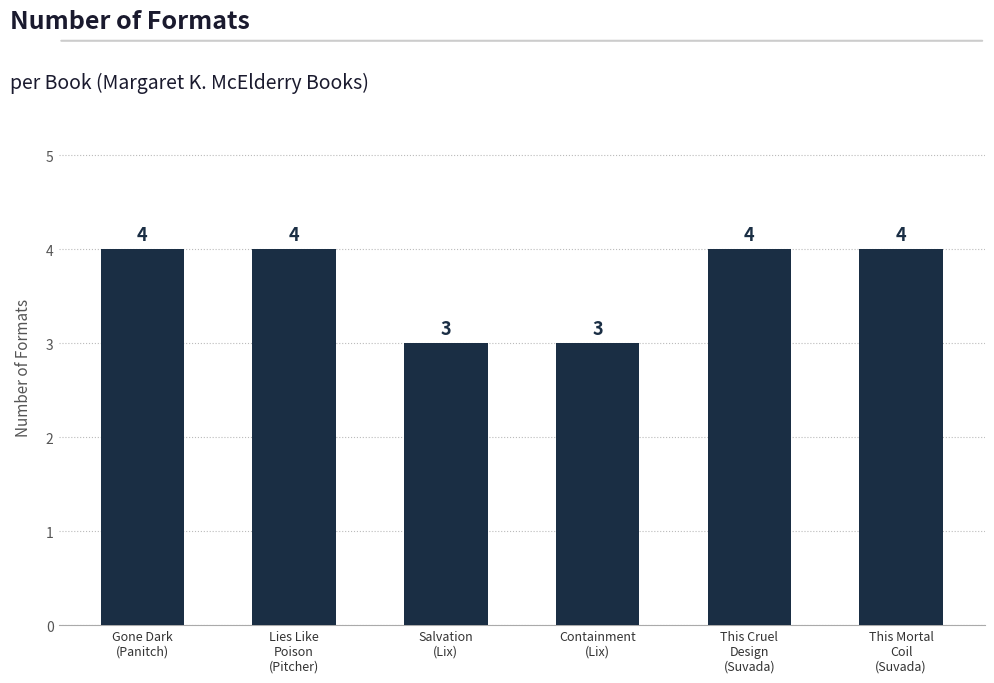

What is the minimum value shown in the chart?

3